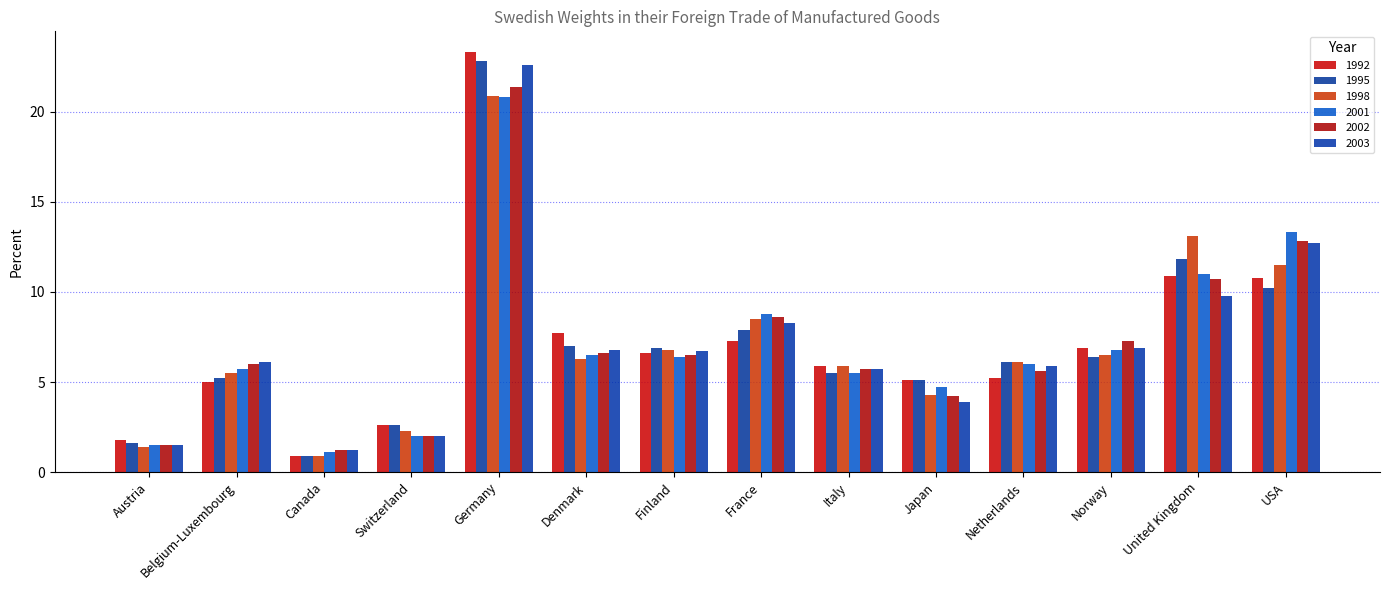

What is the value of the 1995 bar at the 5th from the left?

22.8